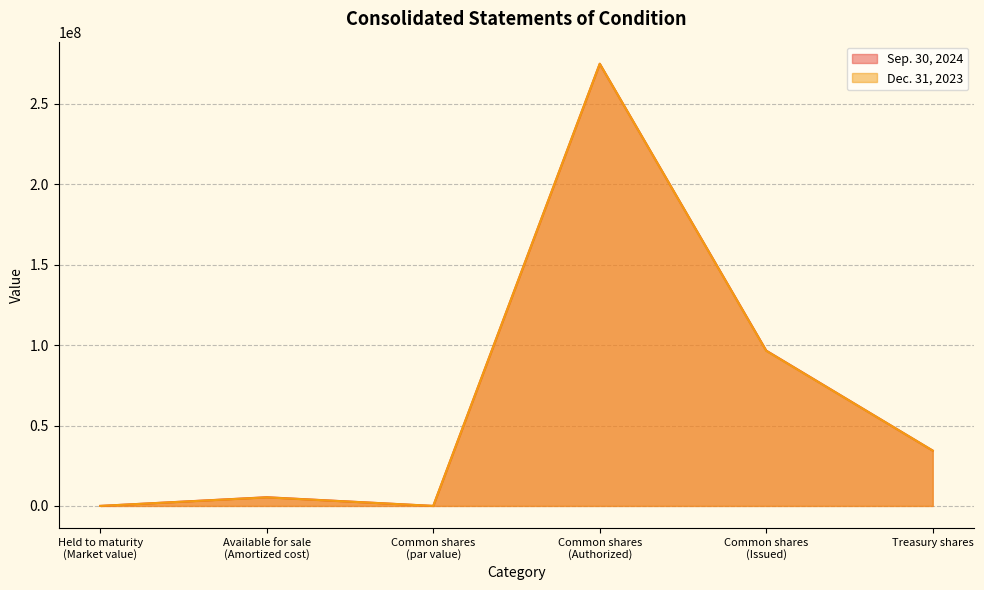

What is the label of the 6th point from the left?

Treasury shares